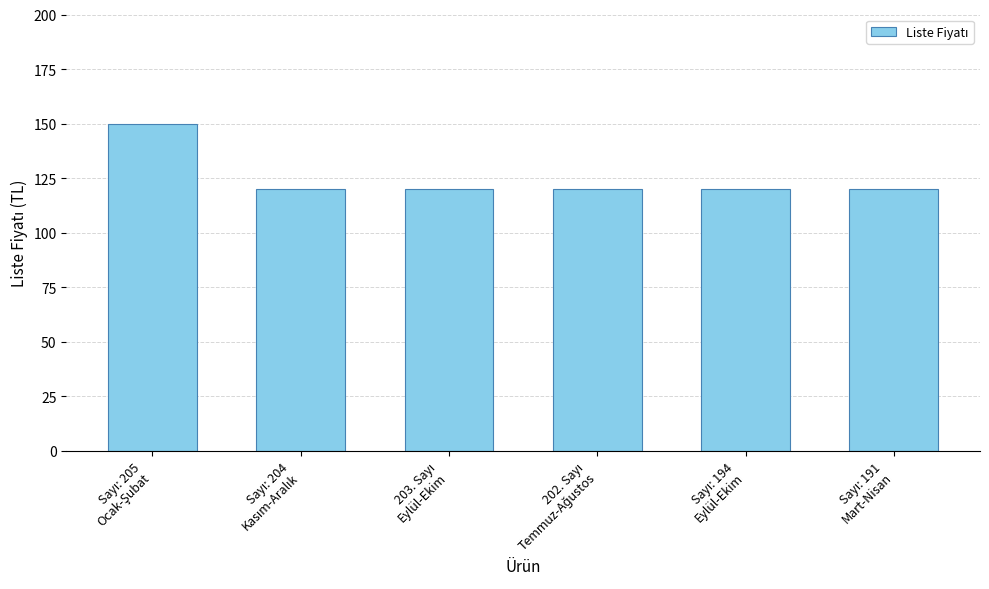

What is the minimum value shown in the chart?

120